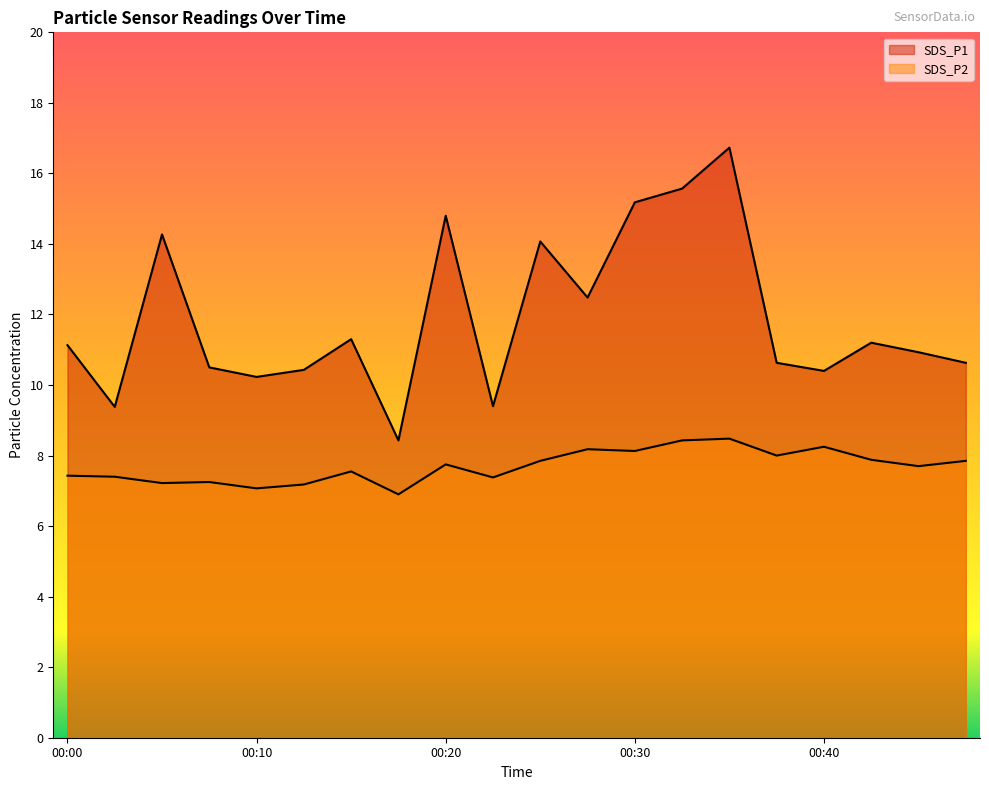

True or false: SDS_P2 has more than 1 interior local peaks.

True